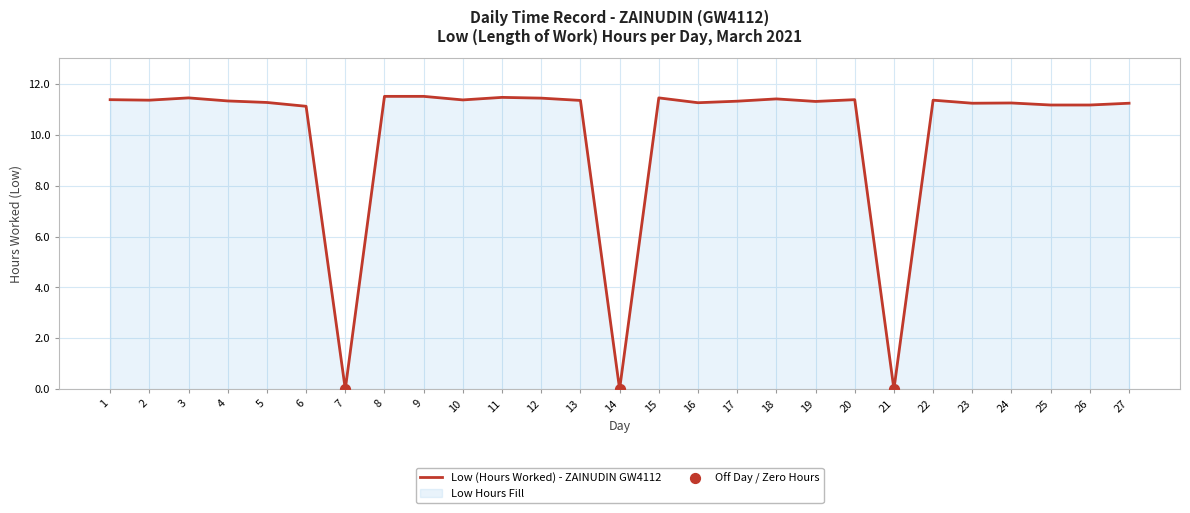

Which has a higher value, 19 or 13?

13